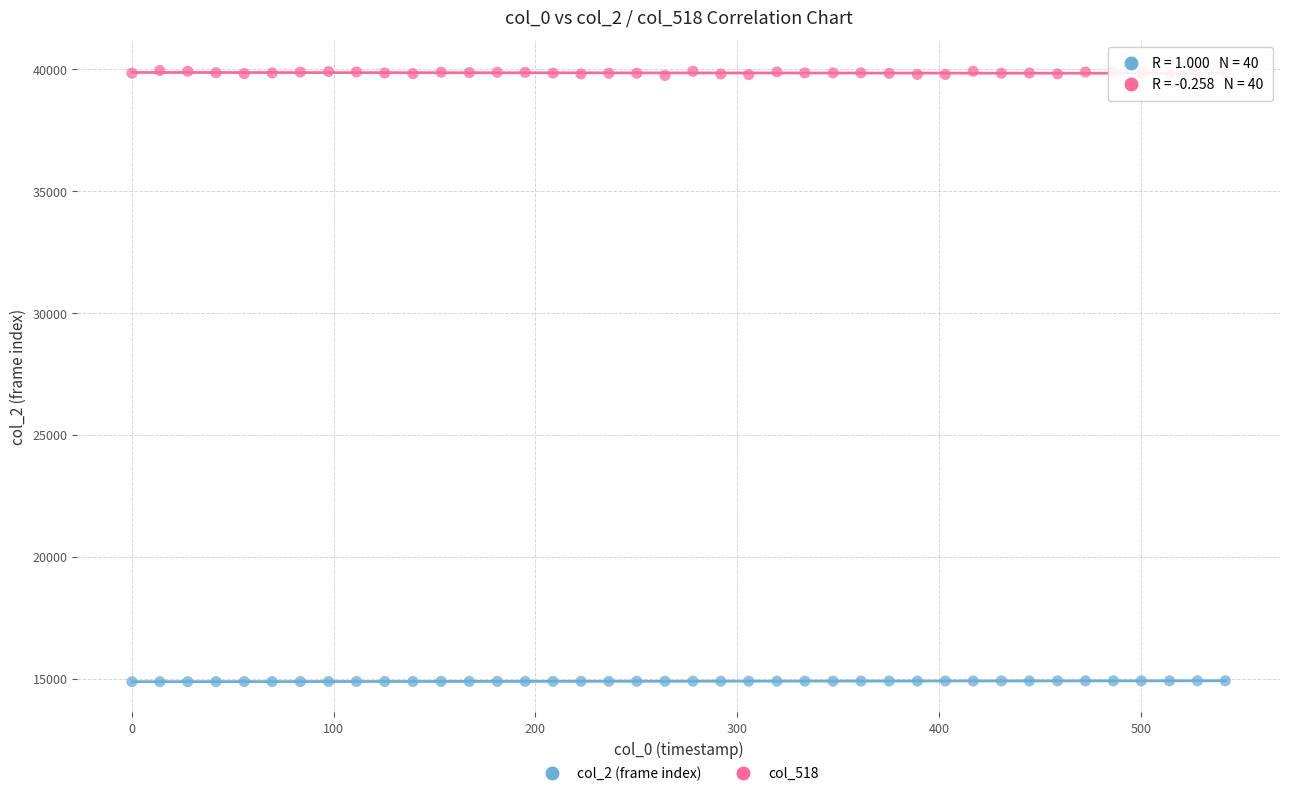

Across all data points, what is the range of Y values (max minus min)?

25067